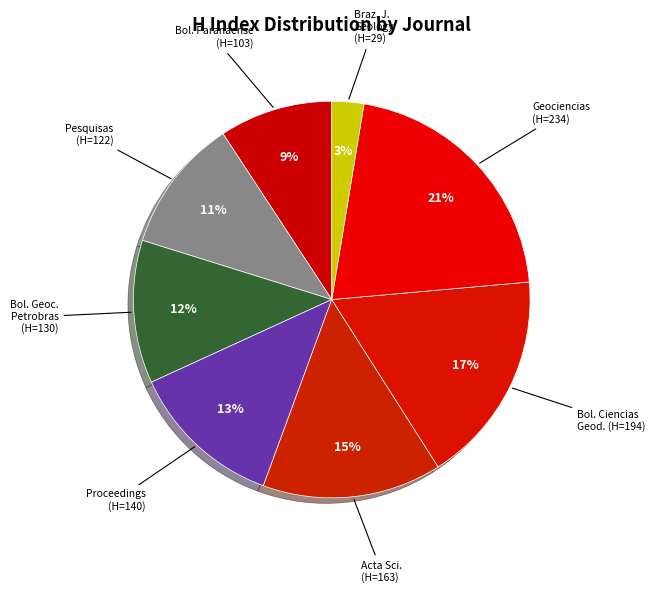

Which category has the biggest portion of the pie?

Geociencias (H=234)